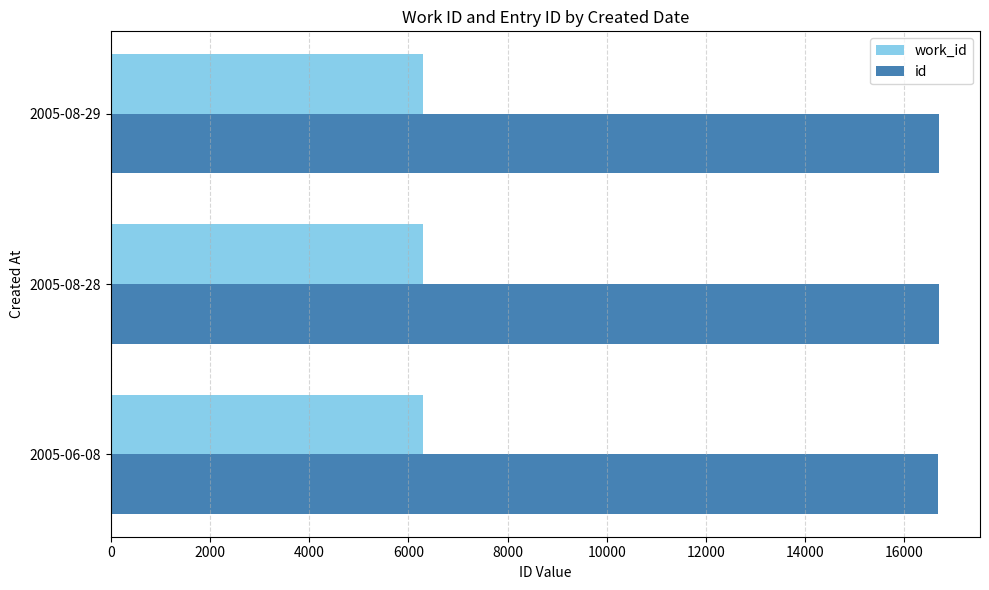

What is the greatest value displayed?

16692